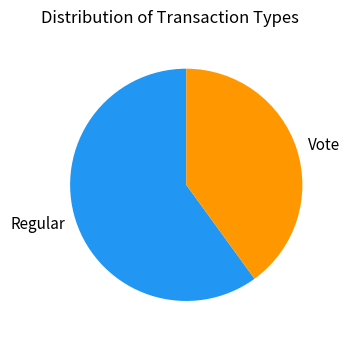

Which slice represents more than half of the pie?

Regular